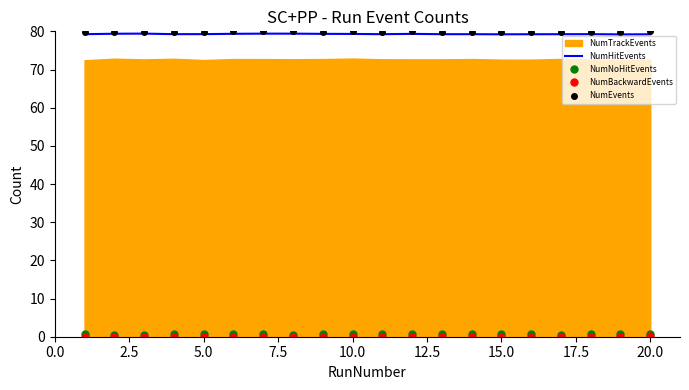

The value of NumEvents at 20.0 is 80.0. True or false?

True